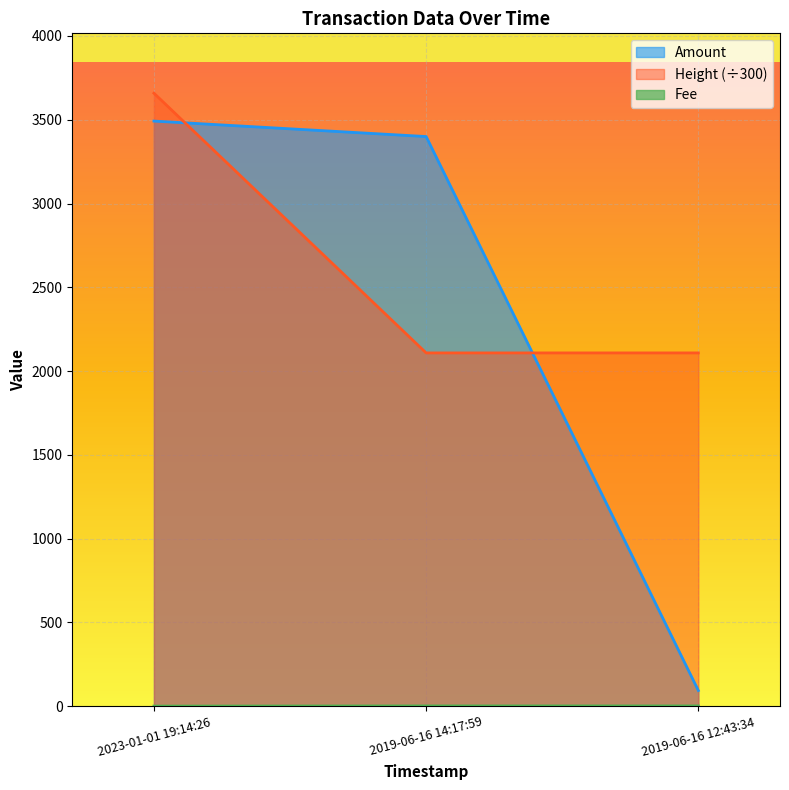

At 2023-01-01 19:14:26, list the series in order from largest to smallest.

Height, Amount, Fee